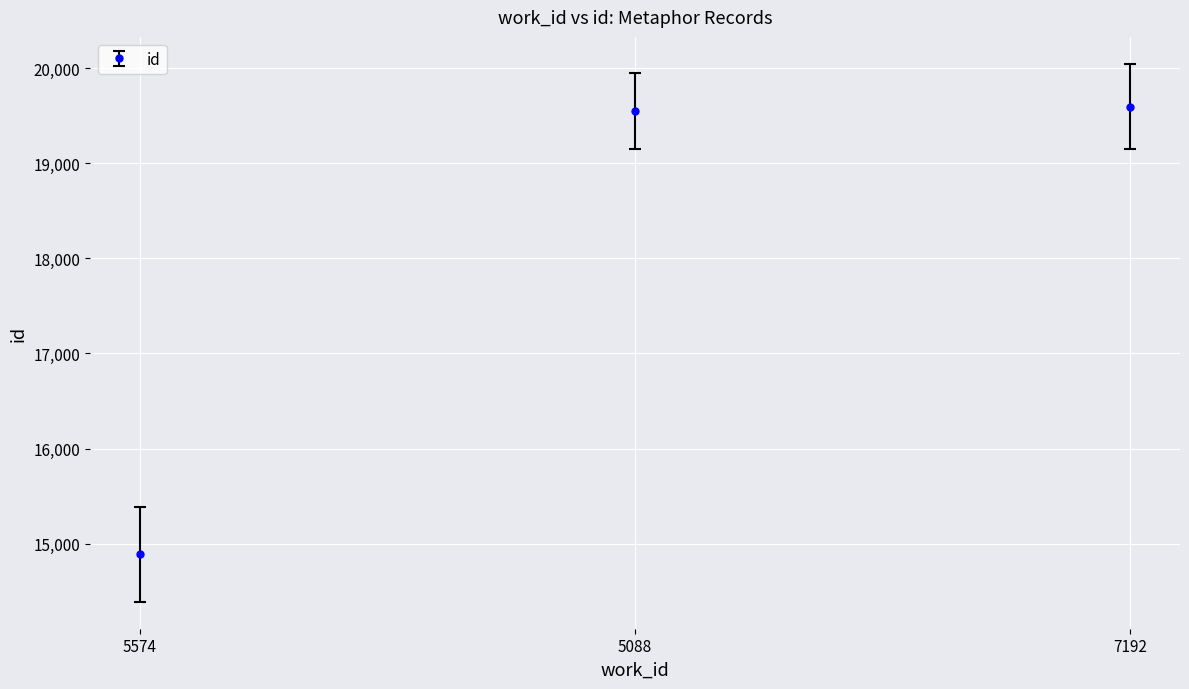

How many values are below 19550?

1